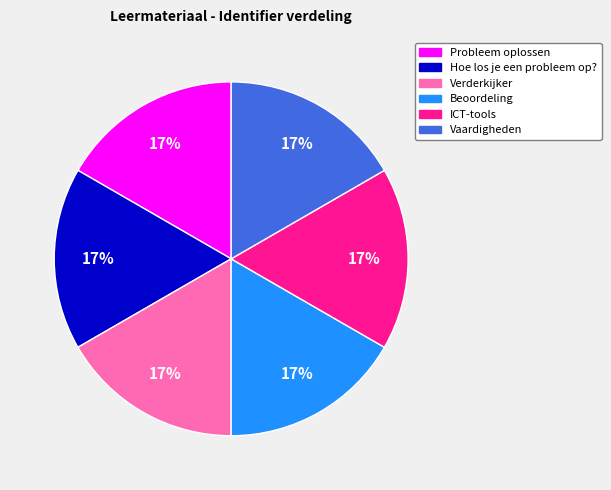

What percentage is the Vaardigheden slice, to the nearest percent?

17%